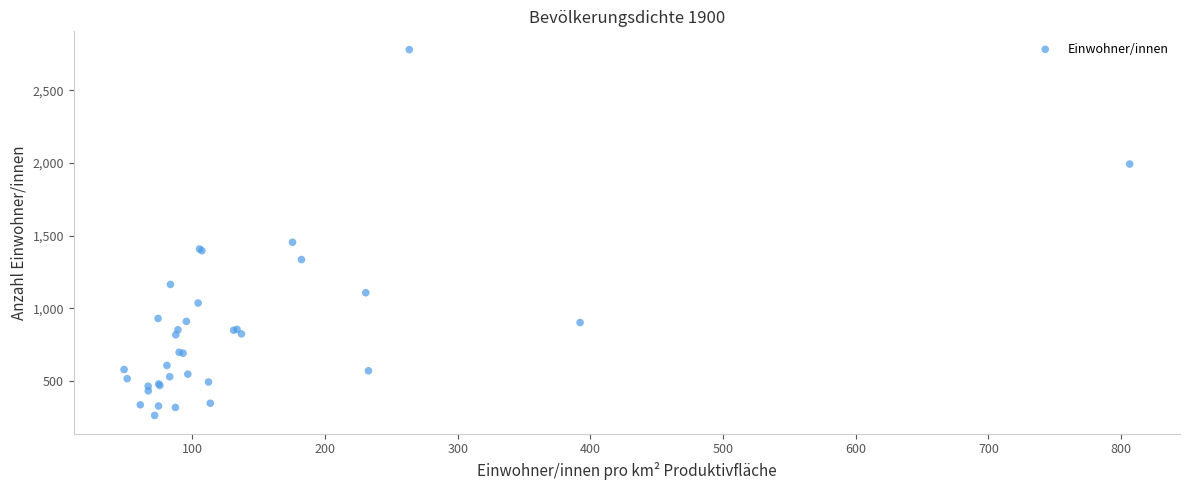

What Y value in the scatter plot is closest to 1521?

1454